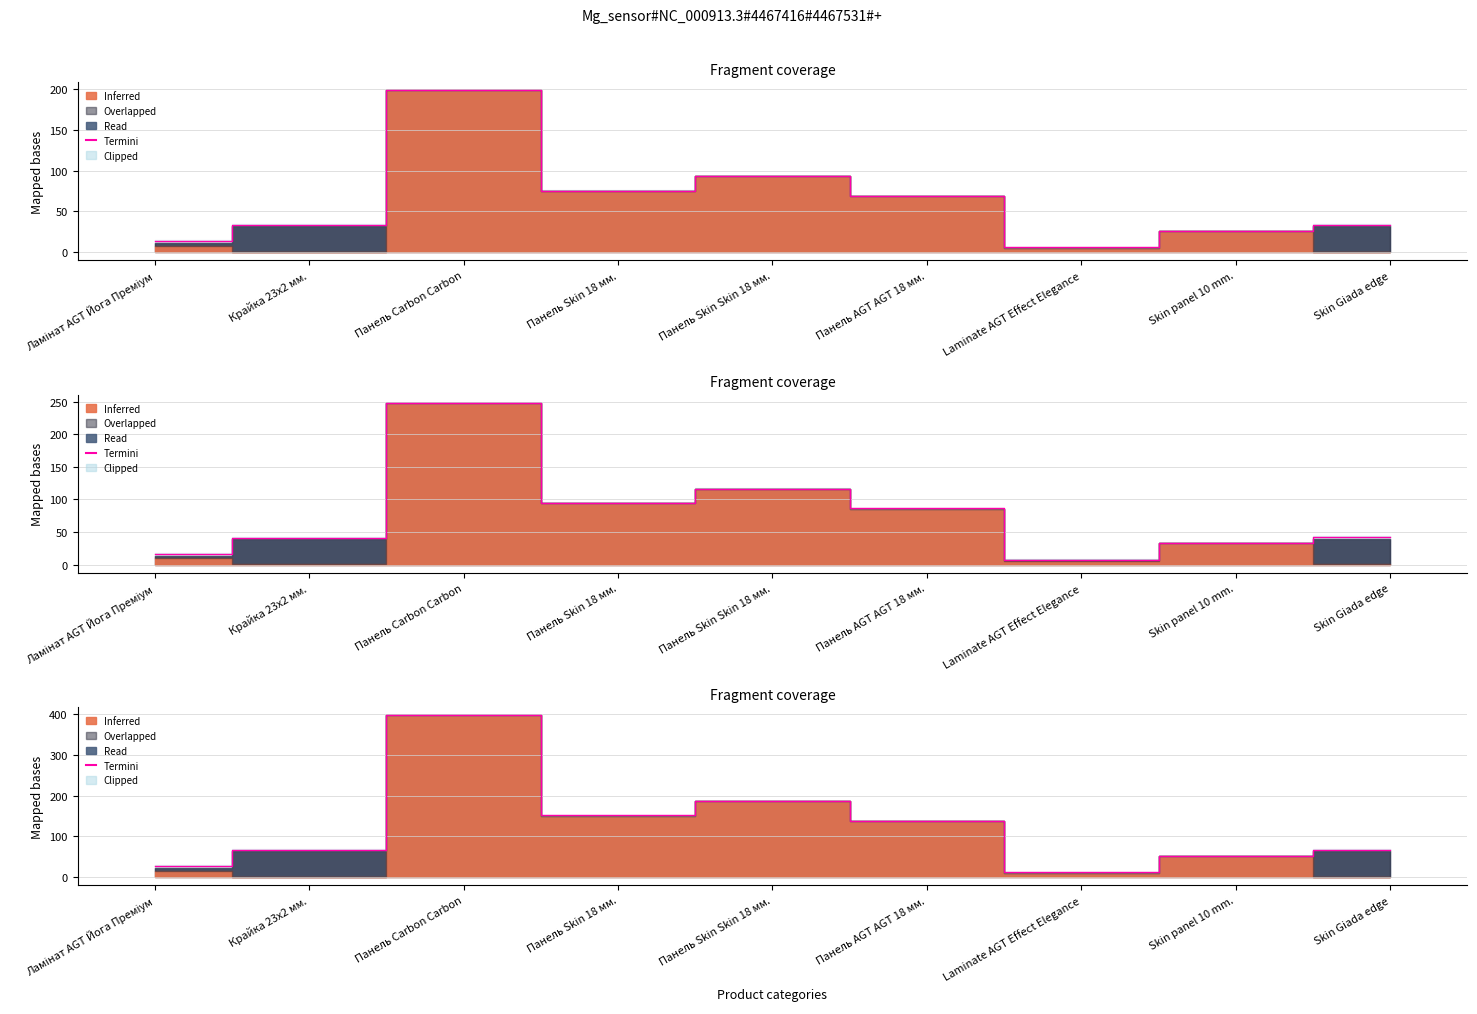

Where does the data first go above 67?

Панель Carbon Carbon